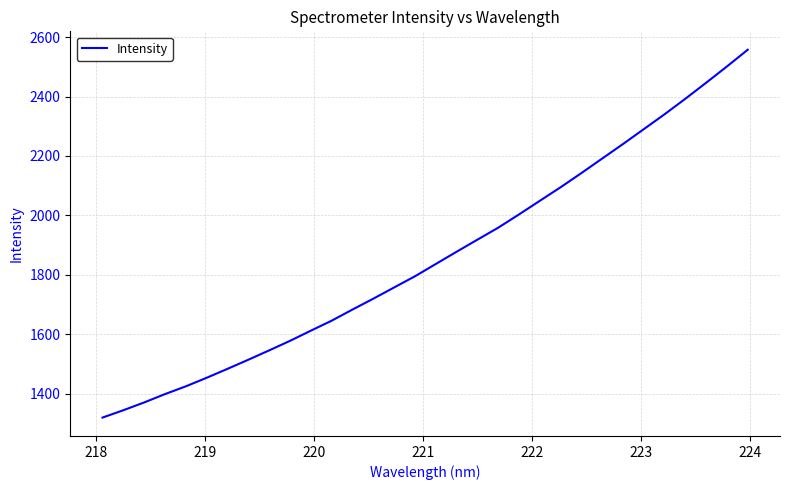

What is the minimum value shown in the chart?

1320.2